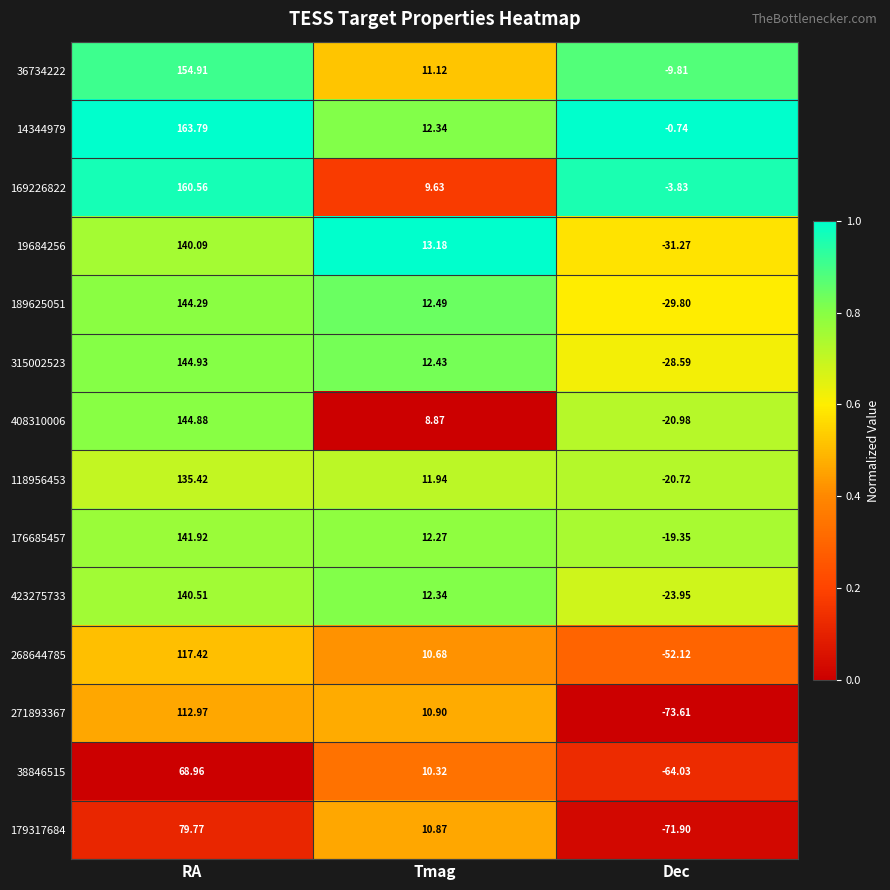

Is the value of 118956453 at Dec greater than the value of 38846515 at RA?

No